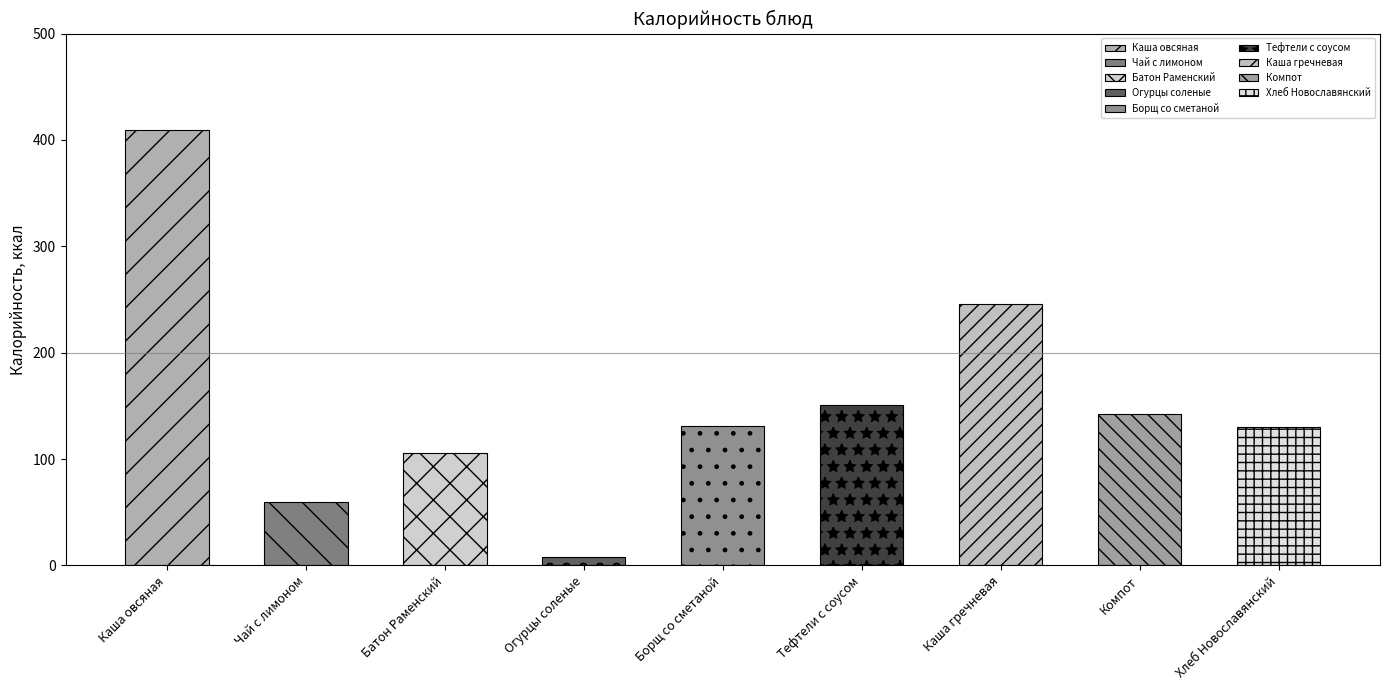

Does the chart contain stacked bars?

No